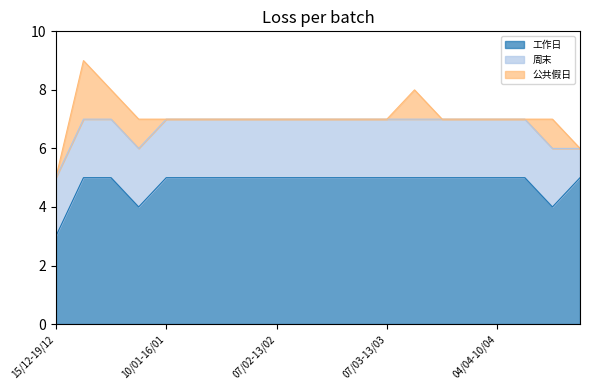

What is the minimum value for 工作日?

3